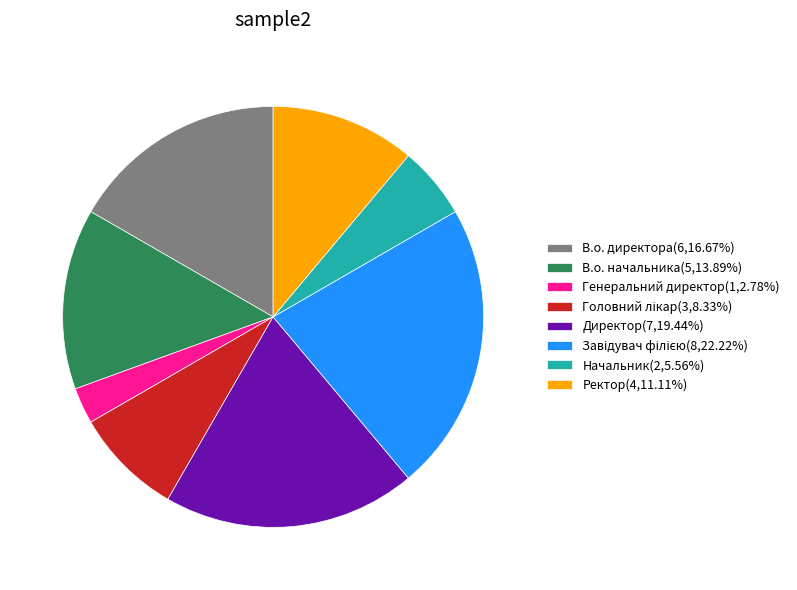

How many segments does this pie chart have?

8